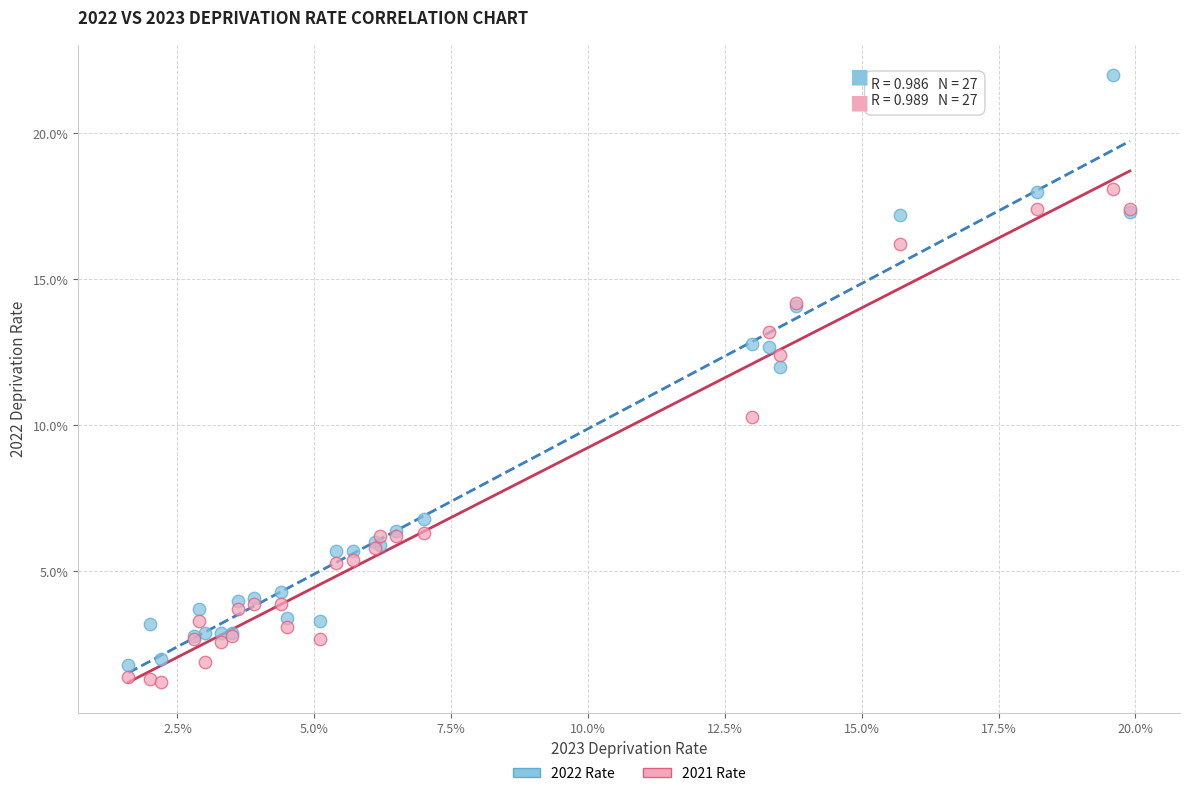

Which series contains the highest Y value?

2022 Rate